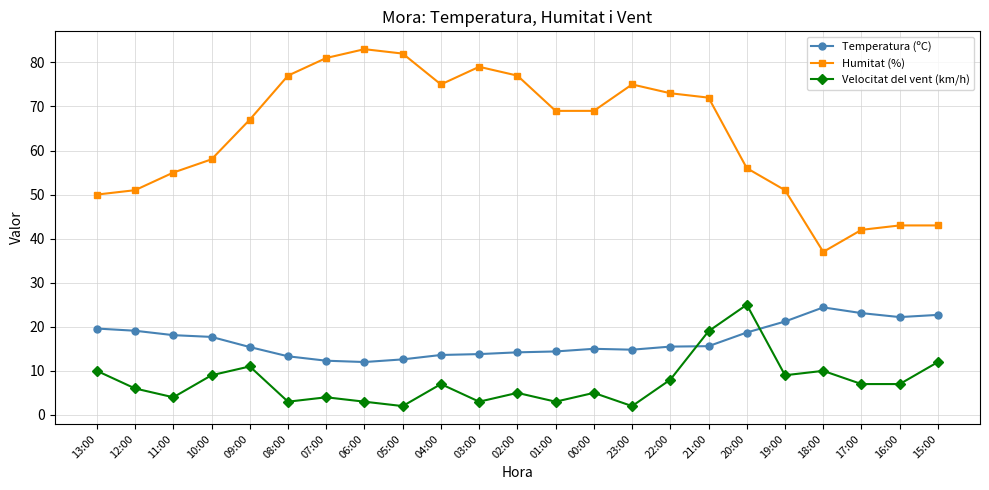

Read the Humitat (%) value at 23:00.

75.0